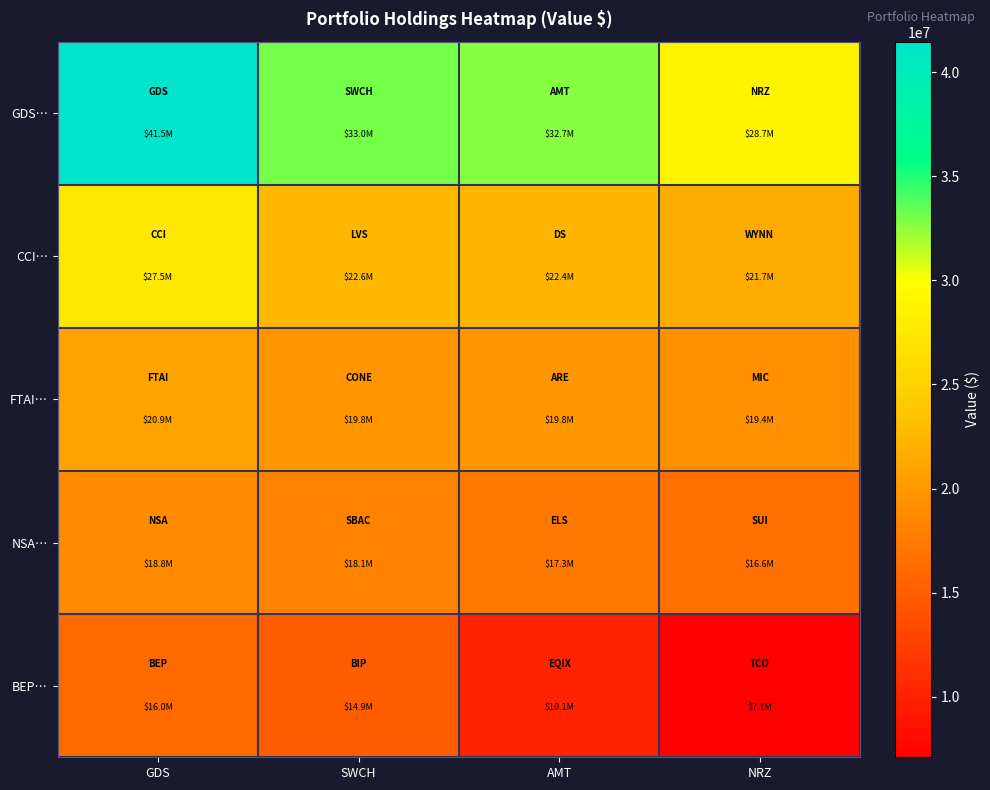

Which series has the largest total across all categories?

GDS…